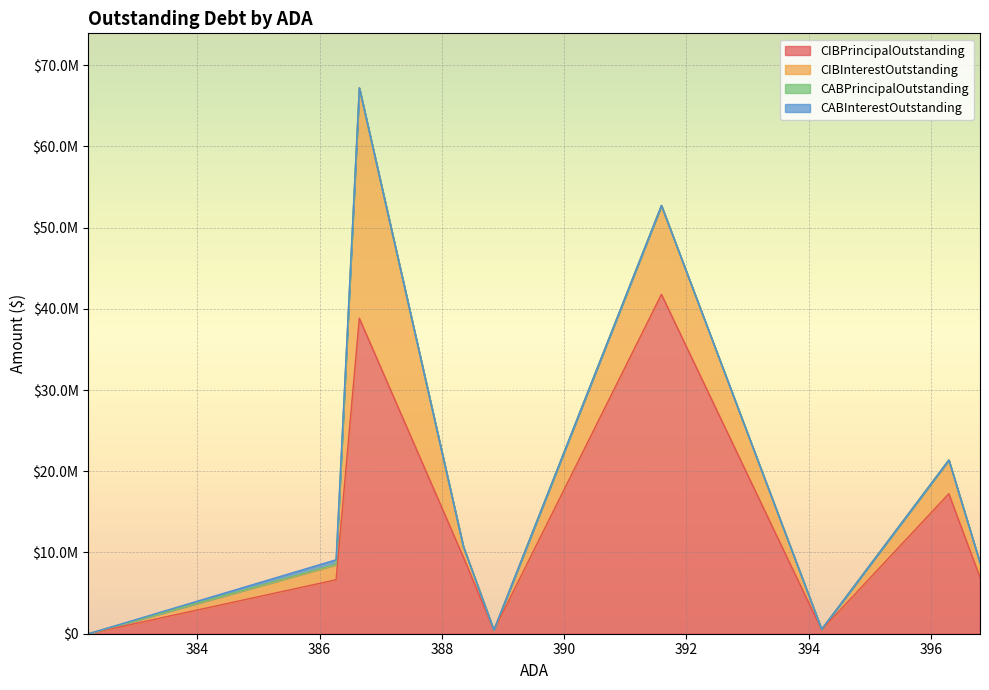

At 382.22, list the series in order from smallest to largest.

CIBPrincipalOutstanding, CIBInterestOutstanding, CABPrincipalOutstanding, CABInterestOutstanding